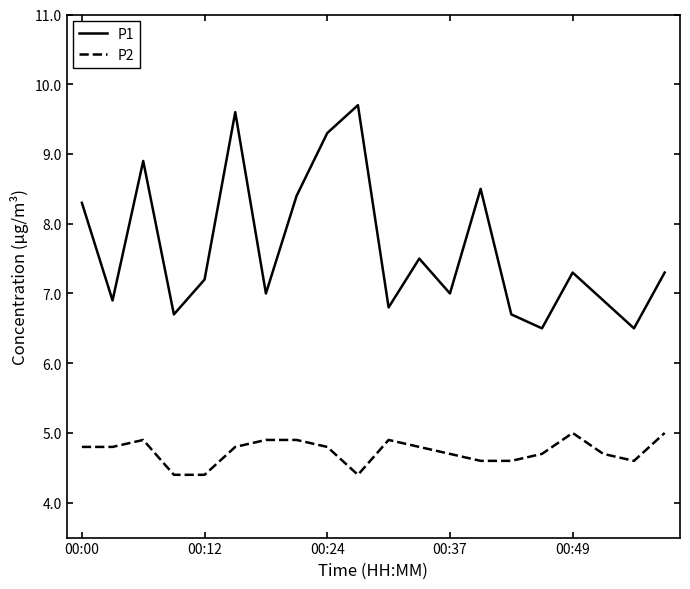

True or false: P1 and P2 intersect in this chart.

False